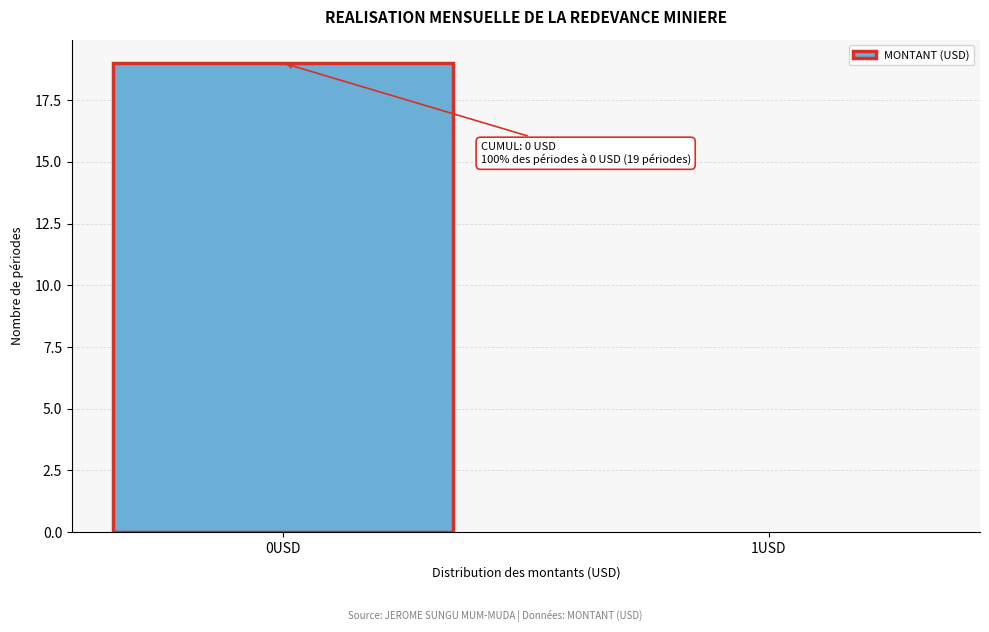

Reading left to right, what are all the values shown in this chart?

0USD=19	1USD=0